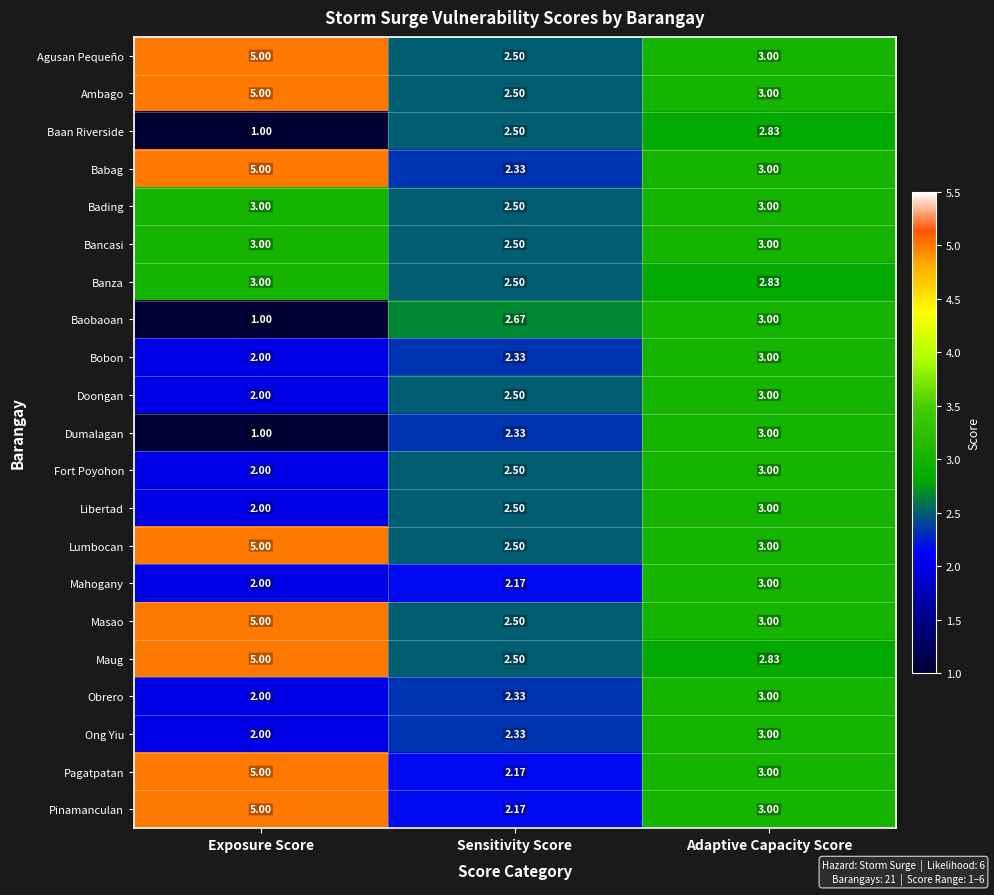

Where is Mahogany nearest to the value 2?

Exposure Score